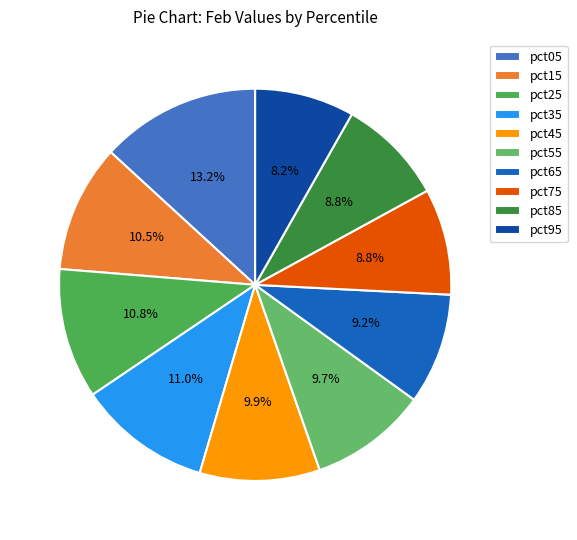

Is pct35 the majority of the pie?

No